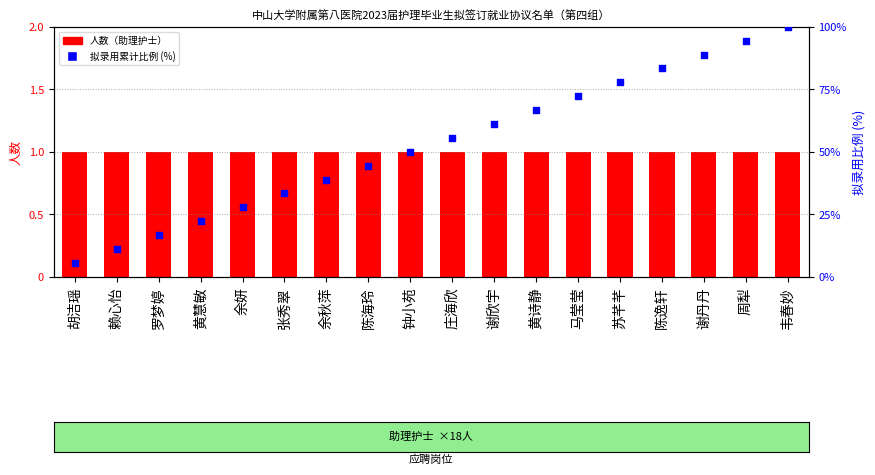

What are all the series names shown in the legend?

人数（助理护士）, 拟录用累计比例